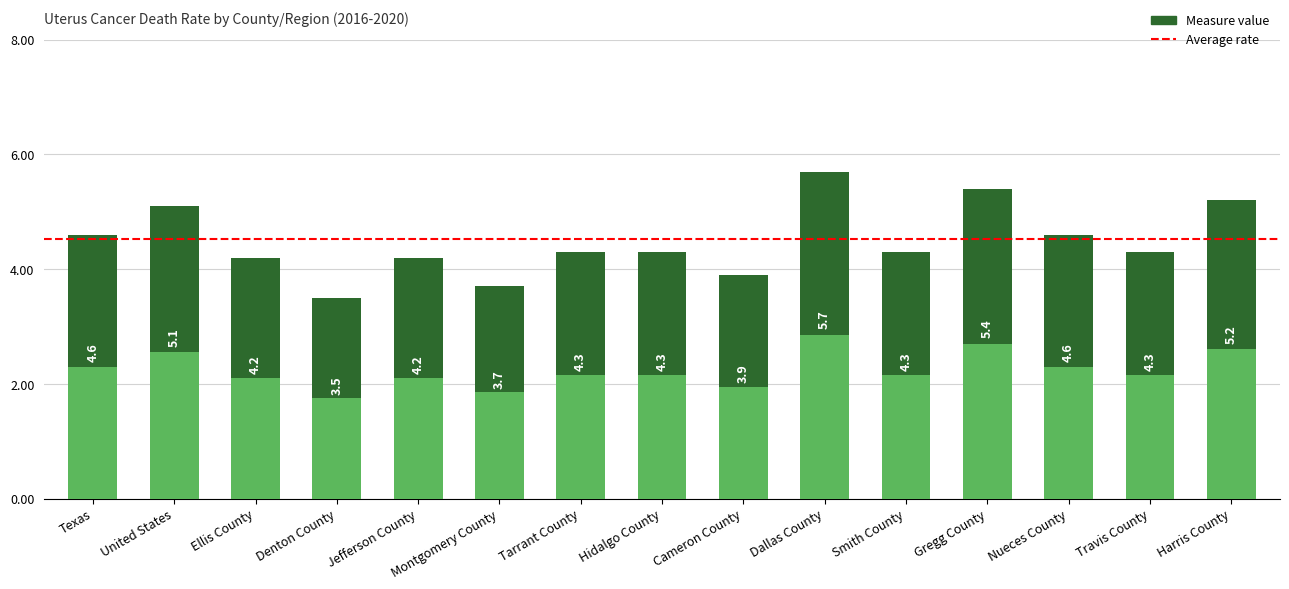

Rank the categories by value from highest to lowest.

Dallas County, Gregg County, Harris County, United States, Texas, Nueces County, Tarrant County, Hidalgo County, Smith County, Travis County, Ellis County, Jefferson County, Cameron County, Montgomery County, Denton County